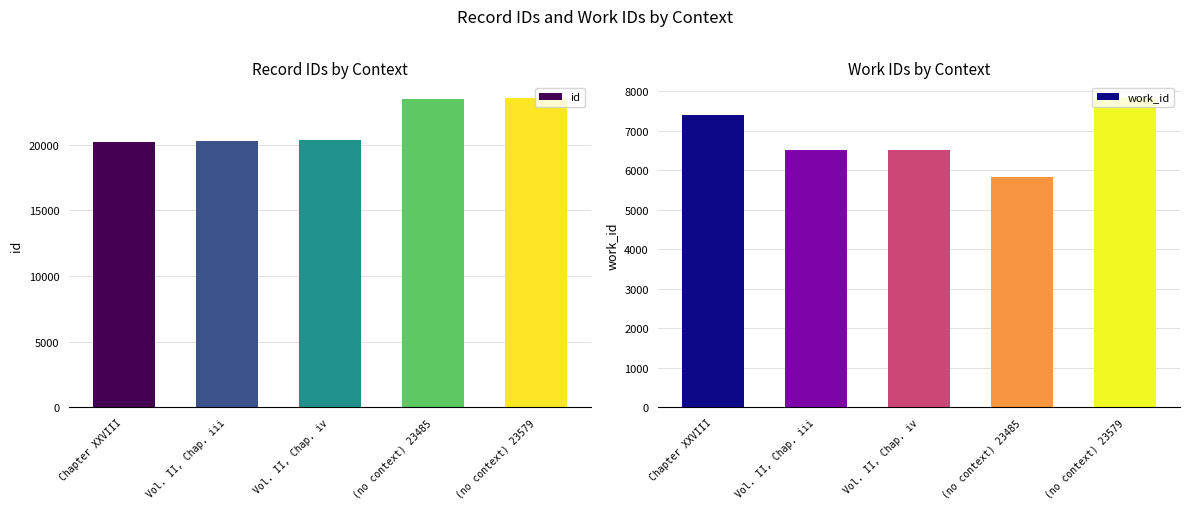

What is the total value across all series at Chapter XXVIII?

27638